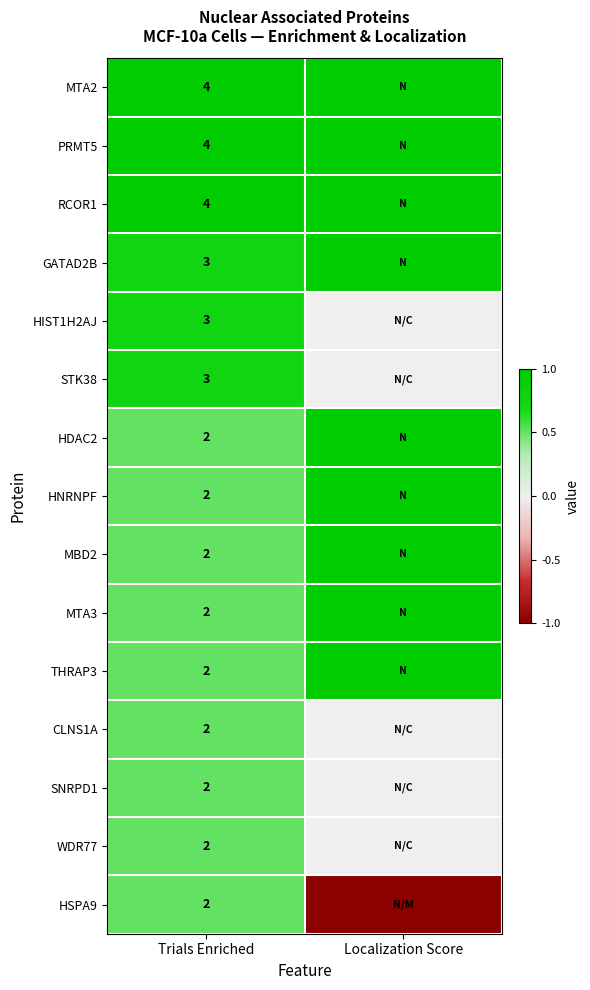

Is the value of RCOR1 at Trials Enriched greater than the value of HNRNPF at Trials Enriched?

Yes